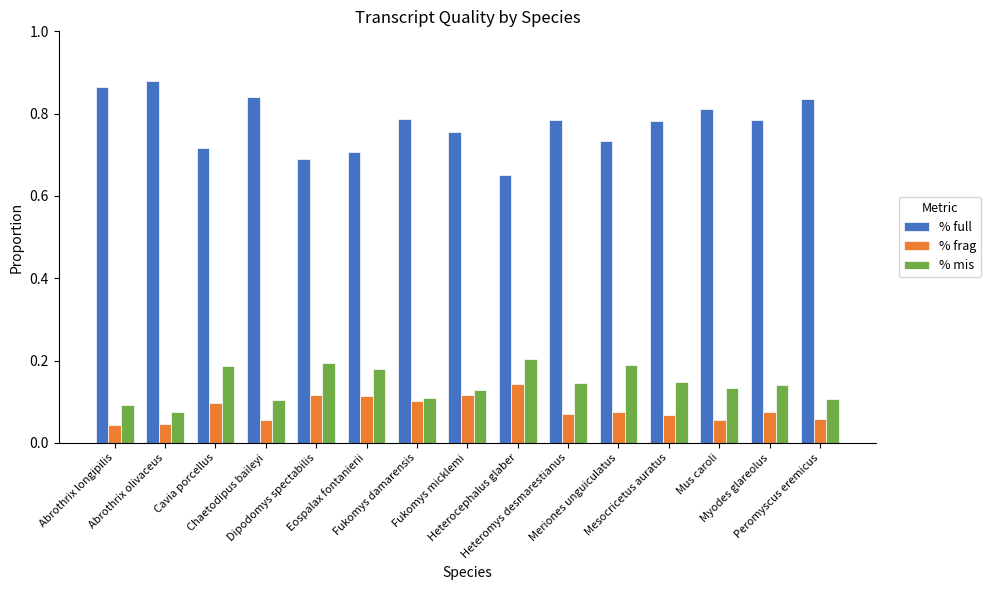

Which series has the largest range (max minus min)?

% full